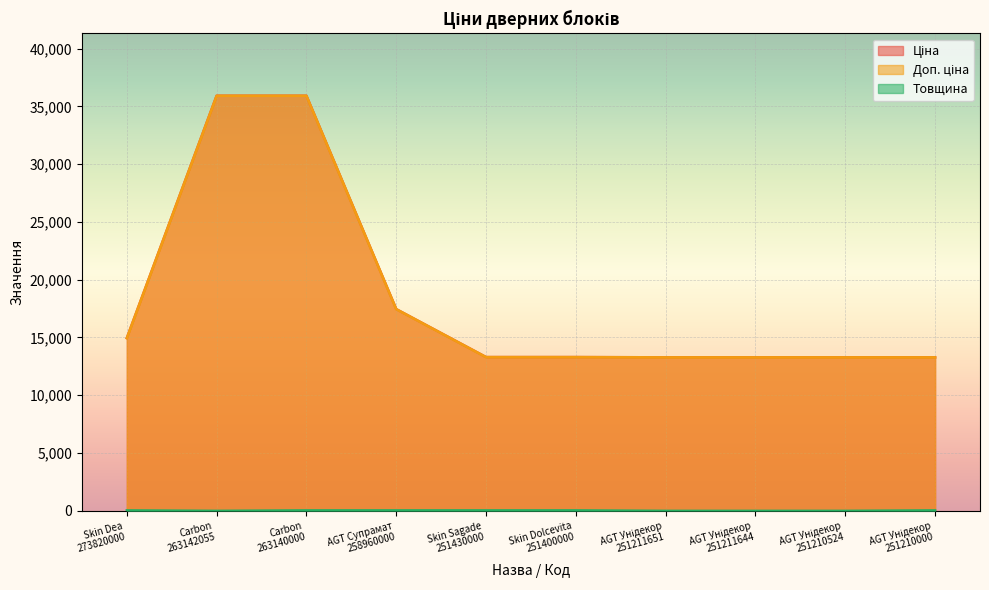

What is the difference between the highest and lowest values at AGT Унідекор
251211651?

13283.3